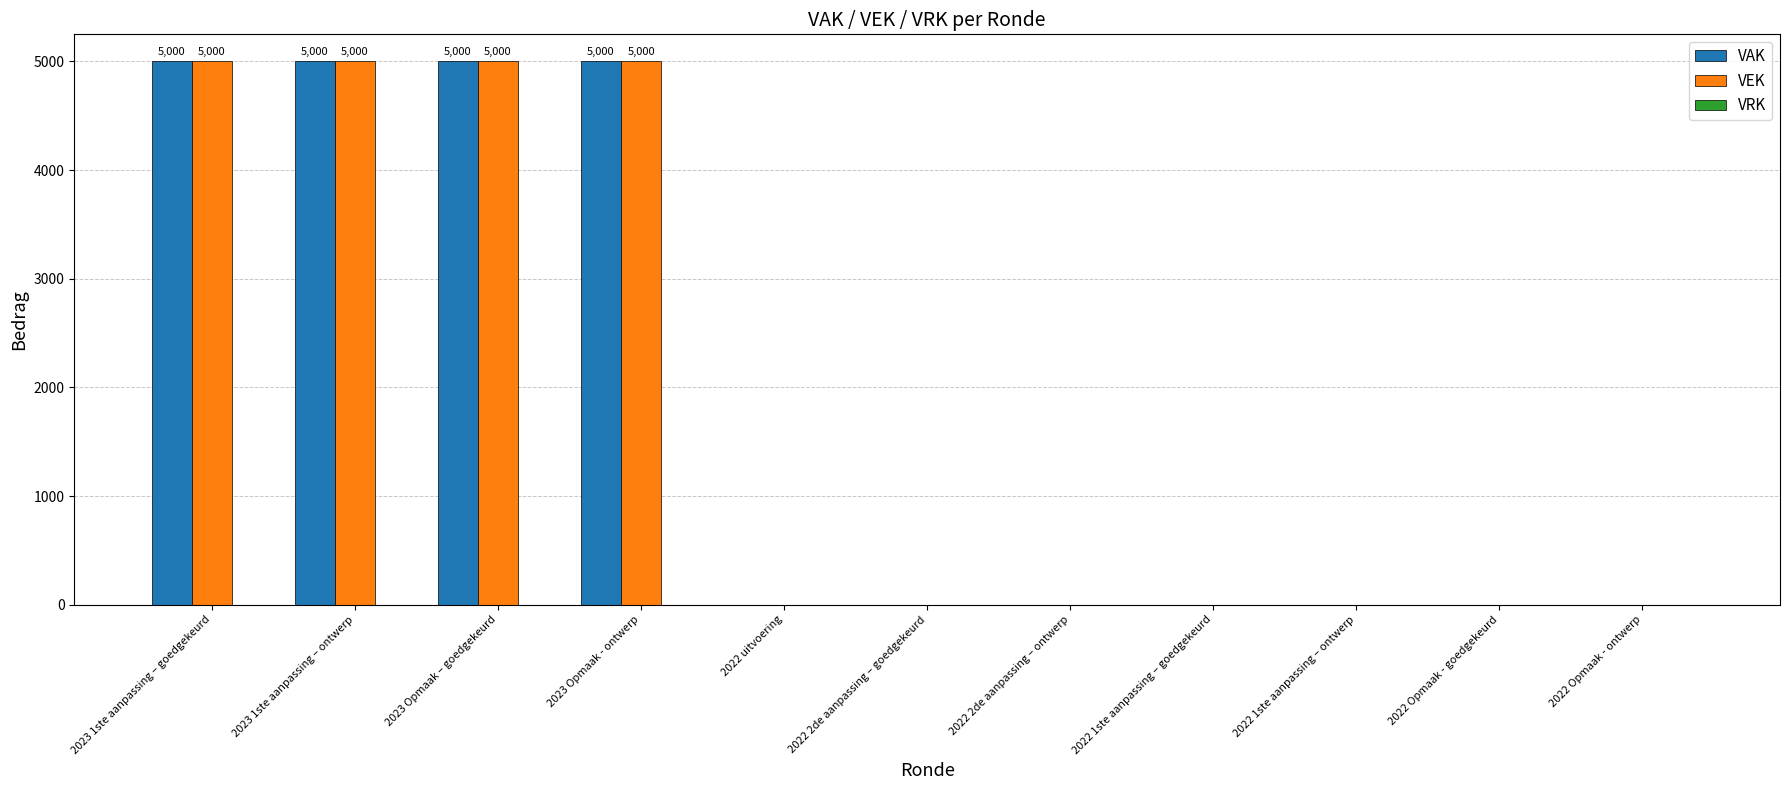

What is the highest value of the VAK series?

5000